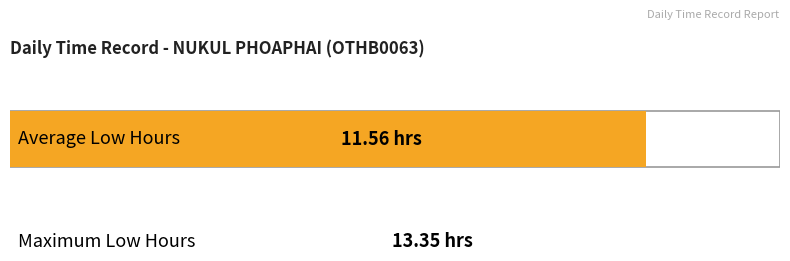

How many values in Low are above zero?

15